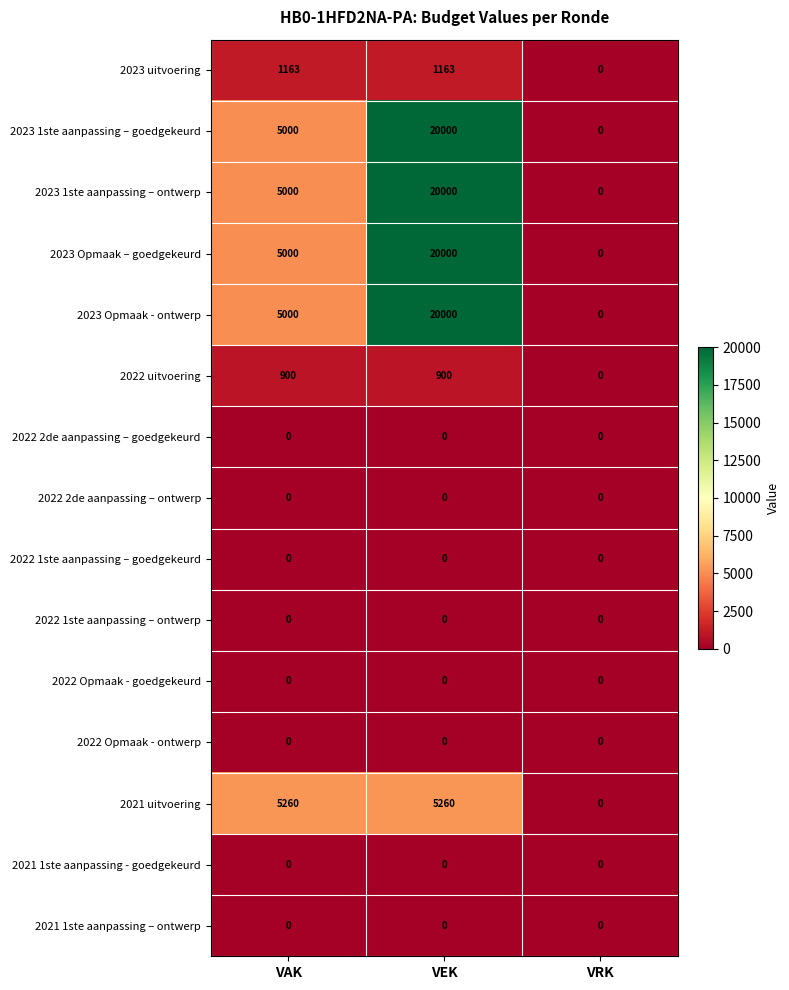

Which series changed the most between VAK and VRK?

2021 uitvoering